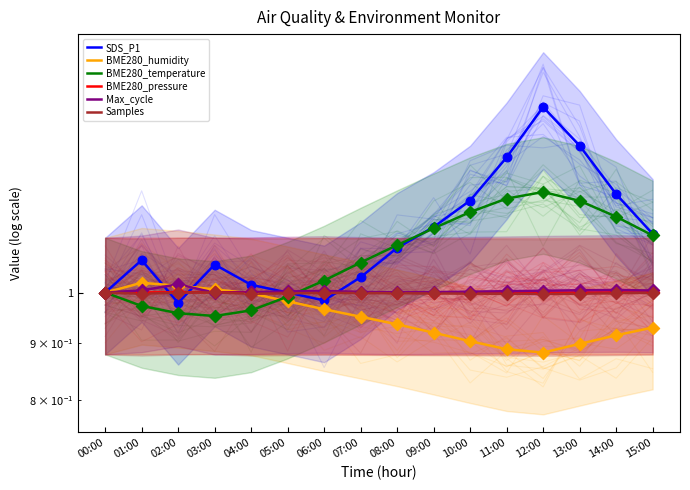

Which series contains the lowest Y value?

BME280_humidity